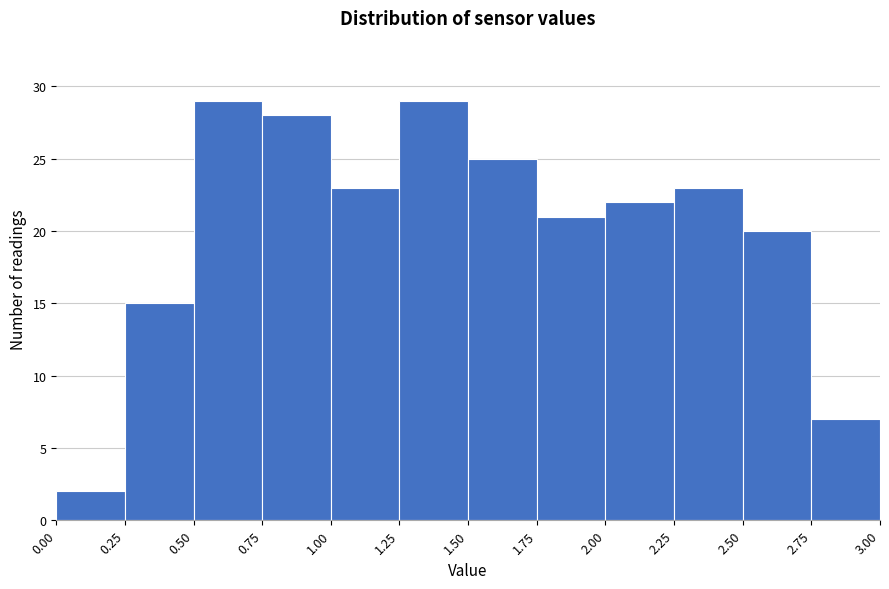

Reading left to right, transcribe this chart: for each bar, give the range it covers on the x-axis and its height. The values are not printed on the chart, so give them approximately, as read against the axis.

0.00 to 0.25: 2
0.25 to 0.50: 15
0.50 to 0.75: 29
0.75 to 1.00: 28
1.00 to 1.25: 23
1.25 to 1.50: 29
1.50 to 1.75: 25
1.75 to 2.00: 21
2.00 to 2.25: 22
2.25 to 2.50: 23
2.50 to 2.75: 20
2.75 to 3.00: 7